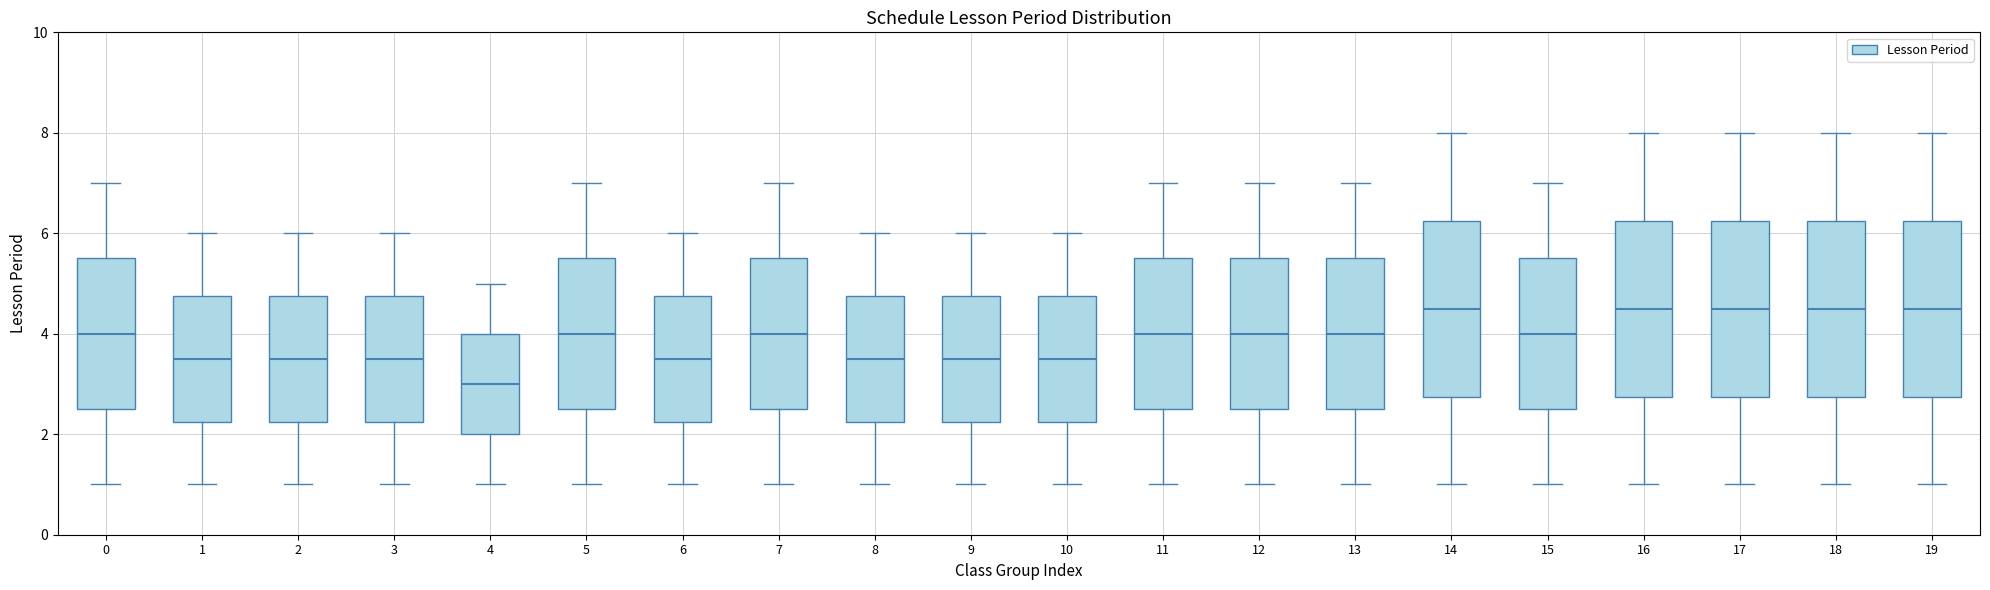

Where does the lower whisker of the box at x = 14 end on the y-axis? The values are not printed on the chart, so give them approximately, as read against the axis.

1.0